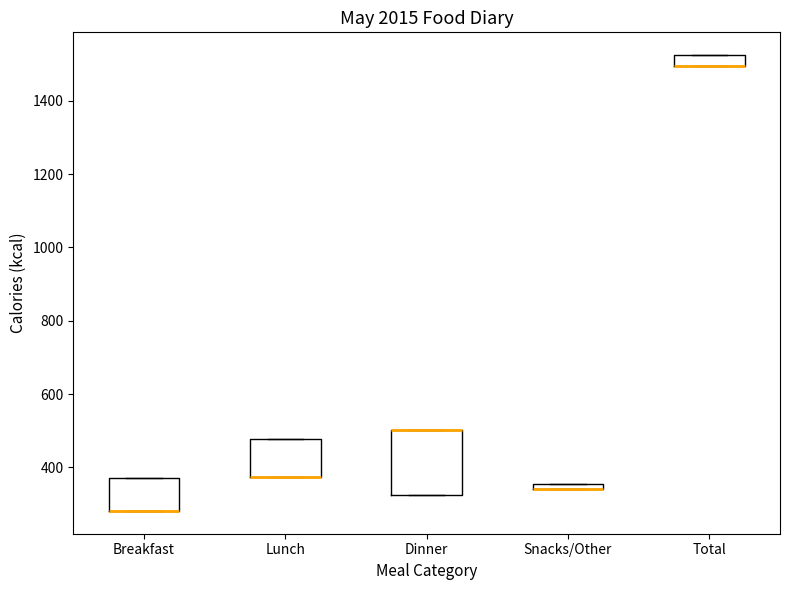

Which box is the tallest, from its lower edge to its upper edge?

Dinner